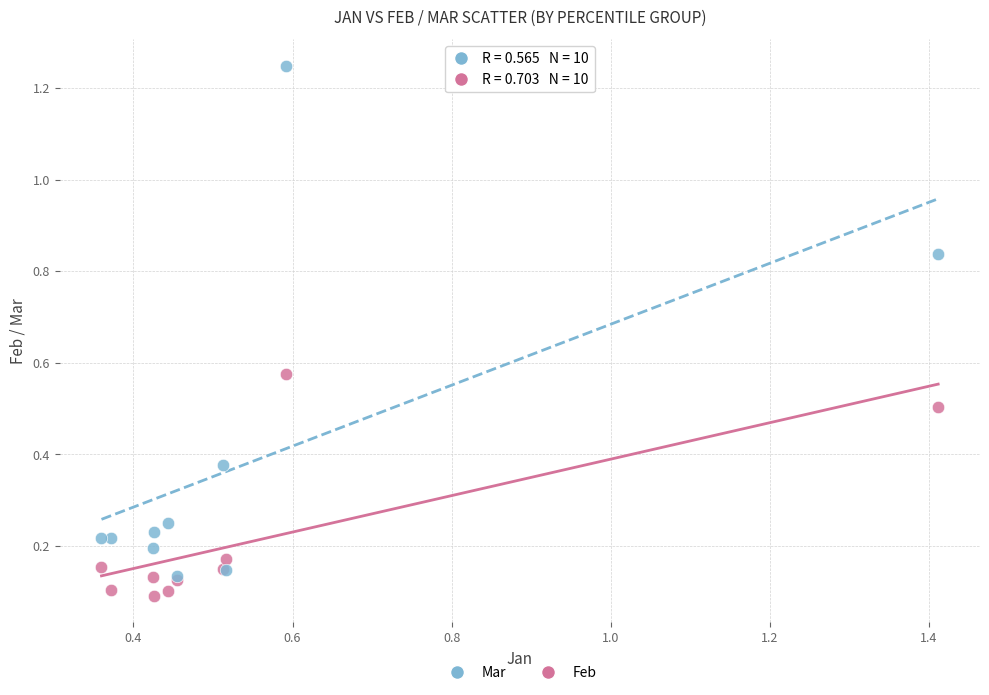

What are all the series names shown in the legend?

Mar, Feb